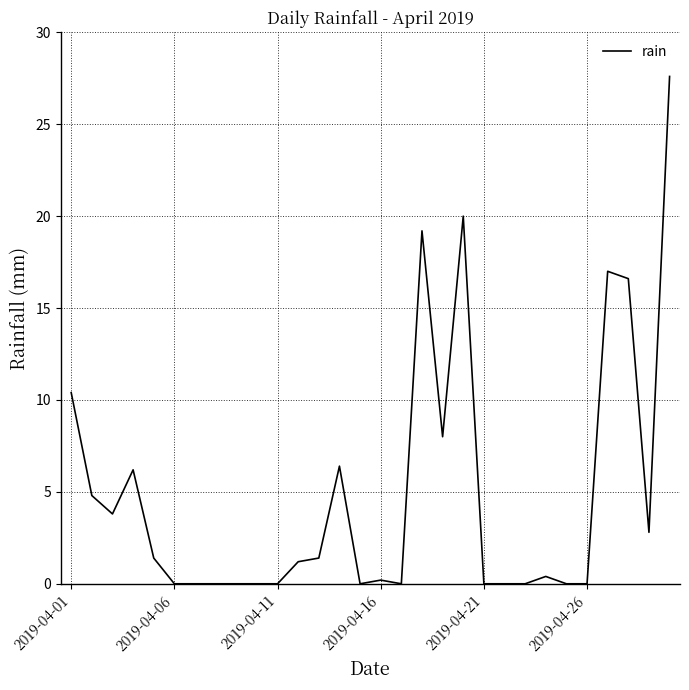

What is the maximum value shown in the chart?

27.6